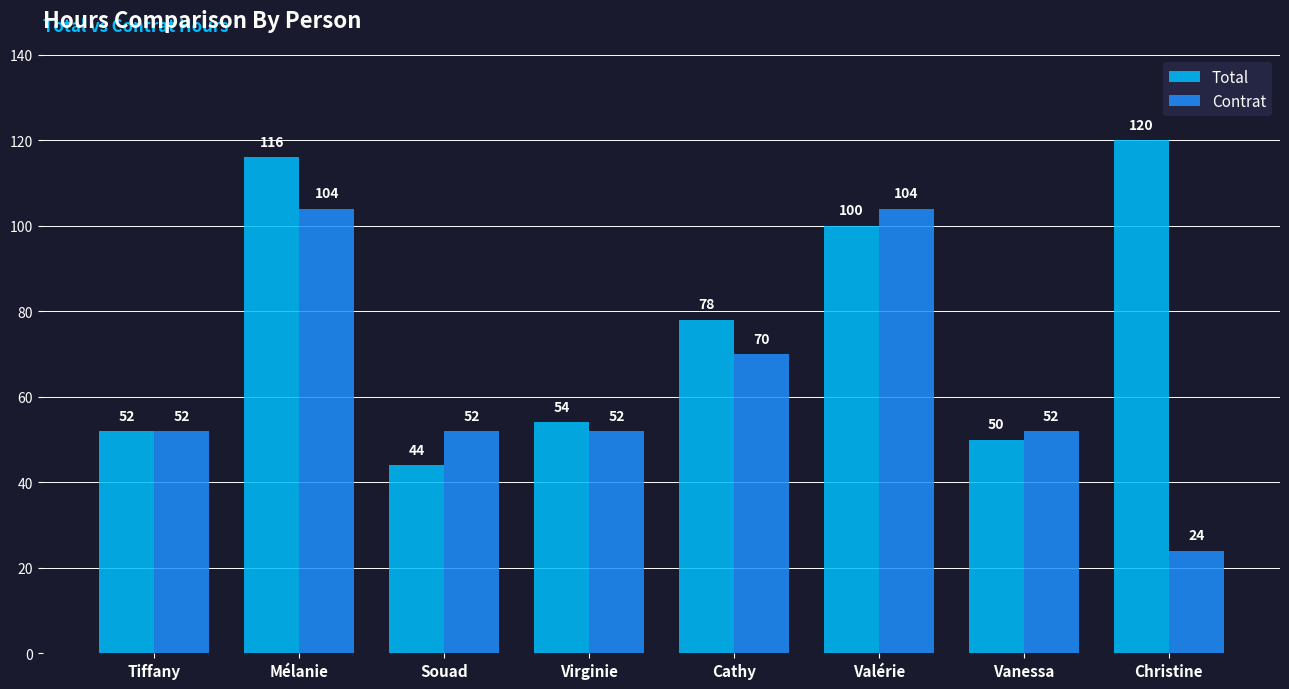

Is it true that Contrat equals 52 at Tiffany?

True